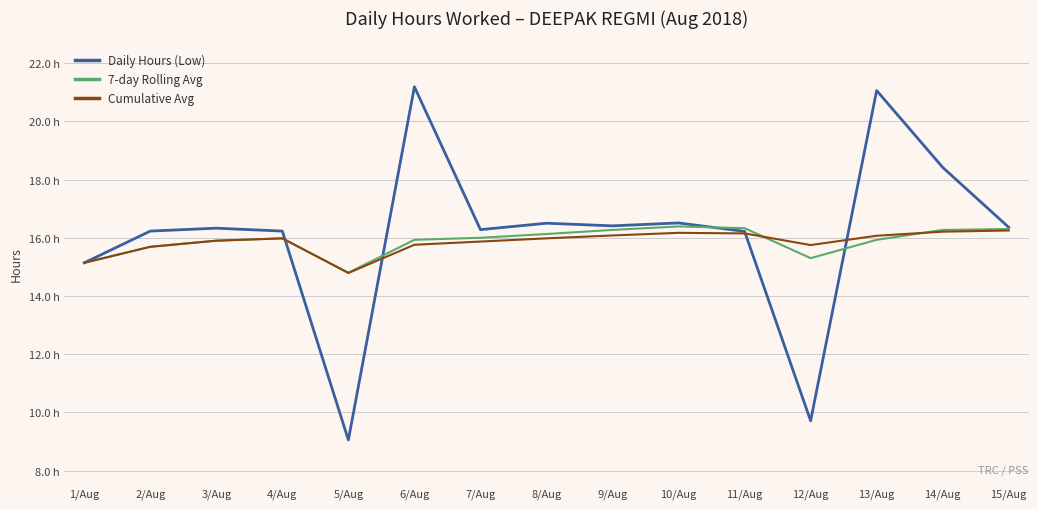

What are all the series names shown in the legend?

Daily Hours (Low), 7-day Rolling Avg, Cumulative Avg